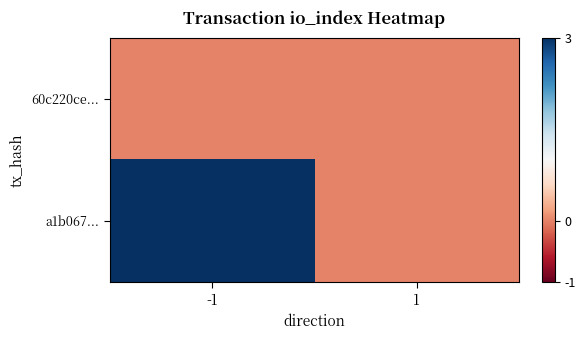

Reading right to left, what are all the values shown in this chart?

60c220ce...: 1=0	-1=0
a1b067...: 1=0	-1=3